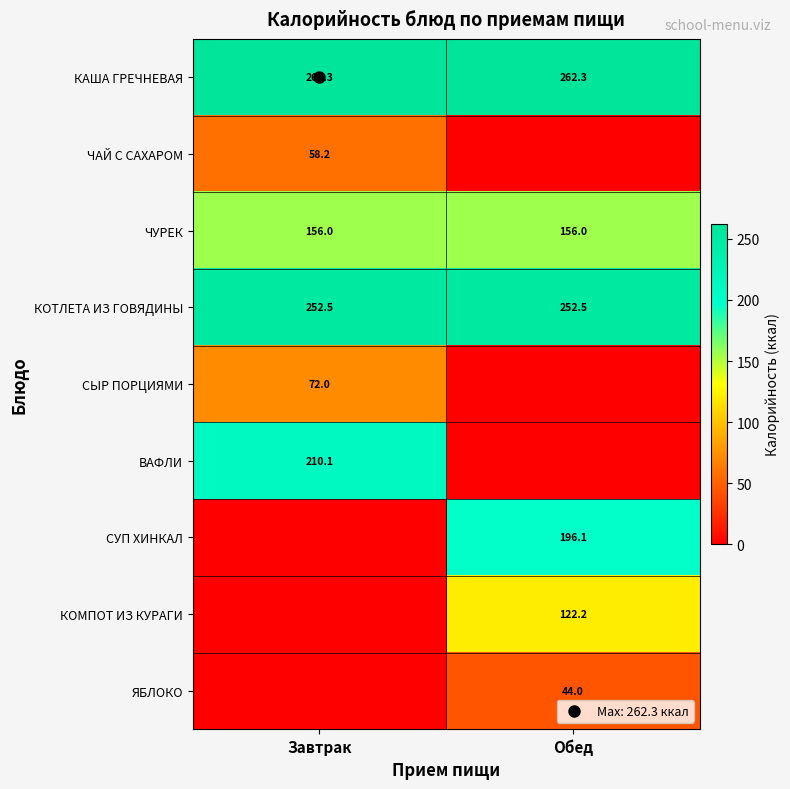

Where is ЧУРЕК nearest to the value 155?

Завтрак